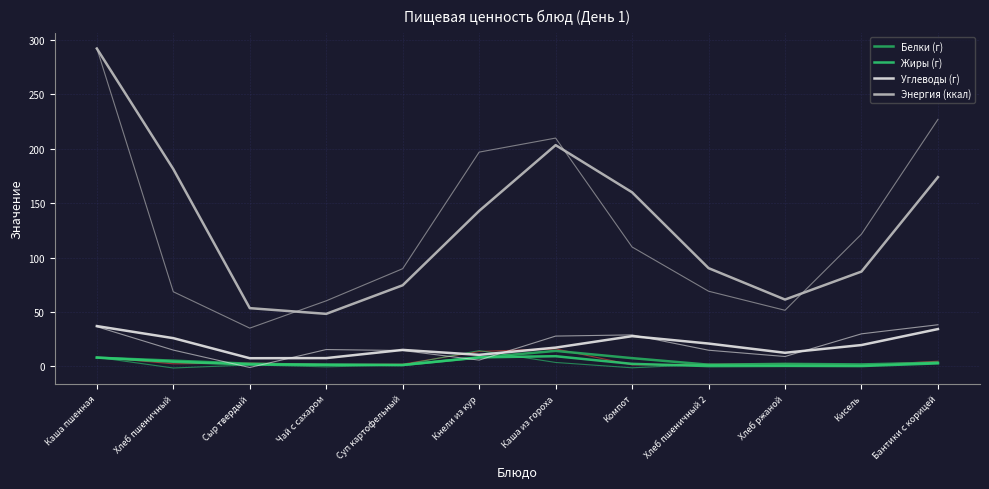

Reading right to left, transcribe all the data shown in this chart.

Белки (г): Бантики с корицей=3.3	Кисель=1.7	Хлеб ржаной=2.2	Хлеб пшеничный 2=1.4	Компот=7.5	Каша из гороха=14.1	Кнели из кур=8.0	Суп картофельный=1.1	Чай с сахаром=1.2	Сыр твердый=2.3	Хлеб пшеничный=5.1	Каша пшенная=7.9
Жиры (г): Бантики с корицей=2.6	Кисель=0.2	Хлеб ржаной=0.3	Хлеб пшеничный 2=0.1	Компот=2.2	Каша из гороха=9.2	Кнели из кур=8.2	Суп картофельный=1.1	Чай с сахаром=1.5	Сыр твердый=1.6	Хлеб пшеничный=4.1	Каша пшенная=8.0
Углеводы (г): Бантики с корицей=34.2	Кисель=19.5	Хлеб ржаной=12.4	Хлеб пшеничный 2=20.9	Компот=27.7	Каша из гороха=17.1	Кнели из кур=10.5	Суп картофельный=15.0	Чай с сахаром=7.5	Сыр твердый=7.4	Хлеб пшеничный=25.8	Каша пшенная=36.9
Энергия (ккал): Бантики с корицей=174.0	Кисель=87.1	Хлеб ржаной=61.4	Хлеб пшеничный 2=90.2	Компот=160.0	Каша из гороха=203.4	Кнели из кур=142.9	Суп картофельный=74.5	Чай с сахаром=48.2	Сыр твердый=53.5	Хлеб пшеничный=181.4	Каша пшенная=292.3